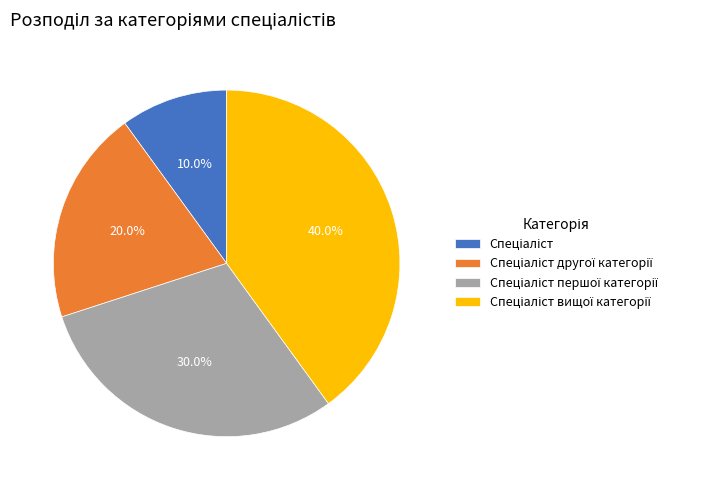

Is there any slice that represents more than half of the pie?

No